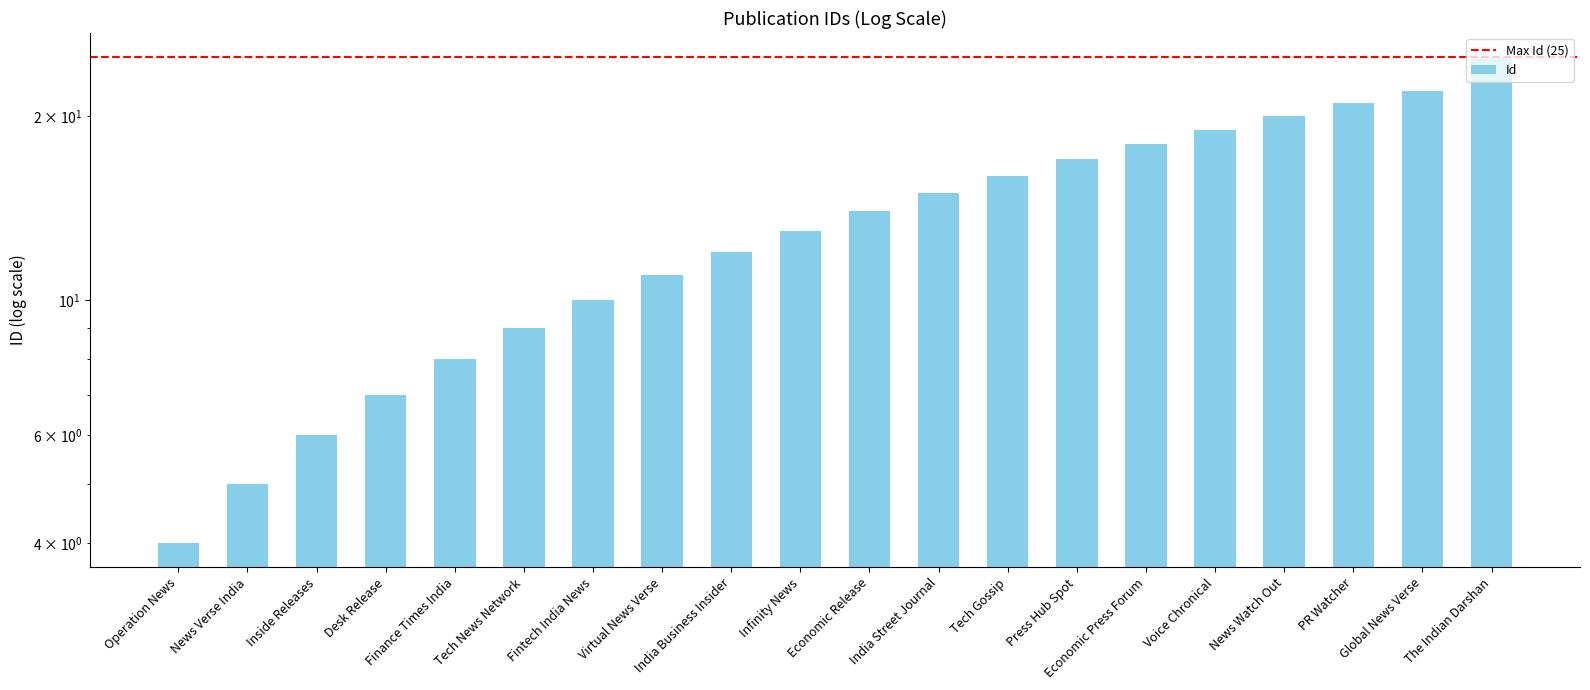

What is the label of the 8th bar from the left?

Virtual News Verse